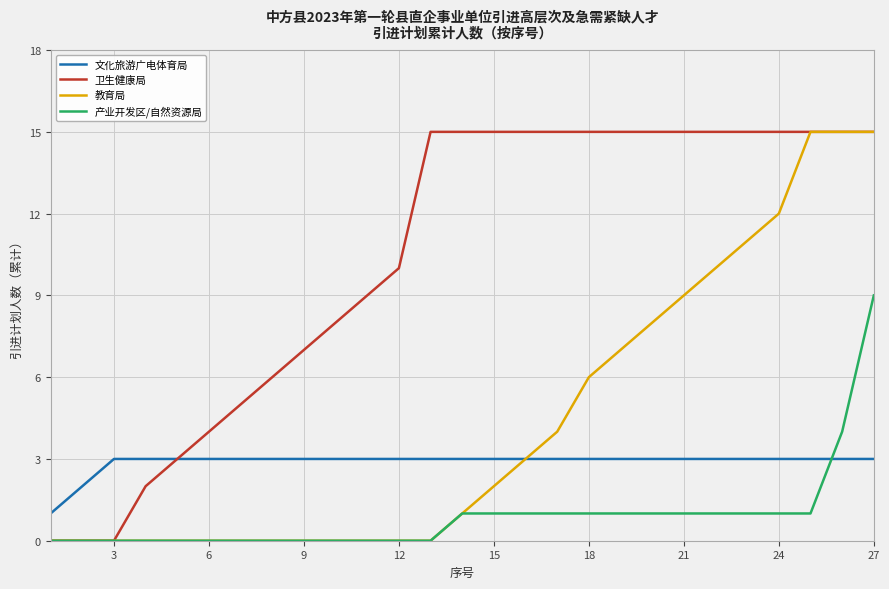

What is the maximum value shown in the chart?

15